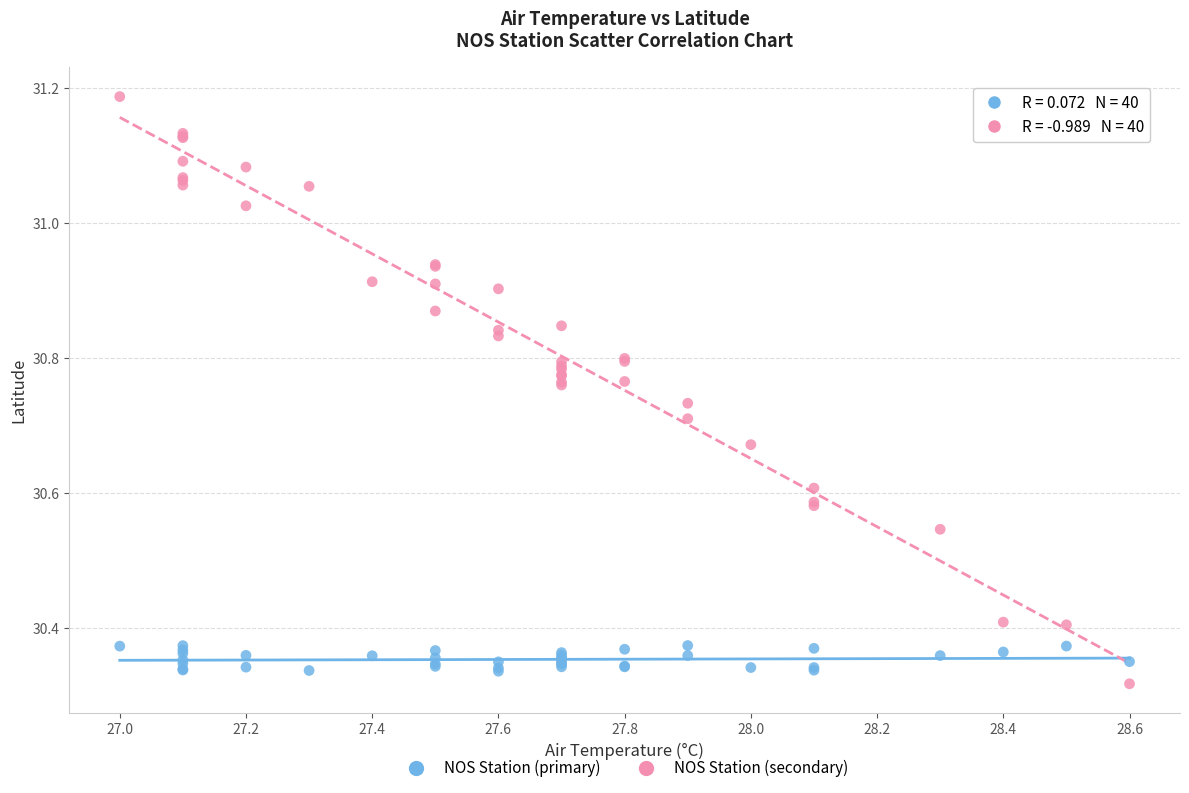

Which series contains the highest Y value?

NOS Station (secondary)